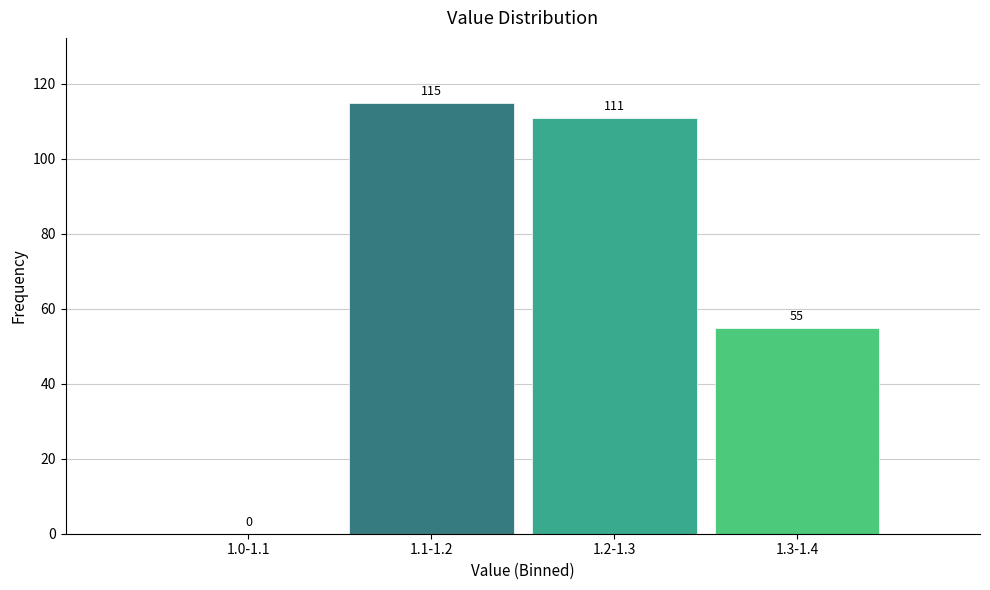

Reading right to left, list all the values displayed in this chart.

1.3-1.4=55	1.2-1.3=111	1.1-1.2=115	1.0-1.1=0